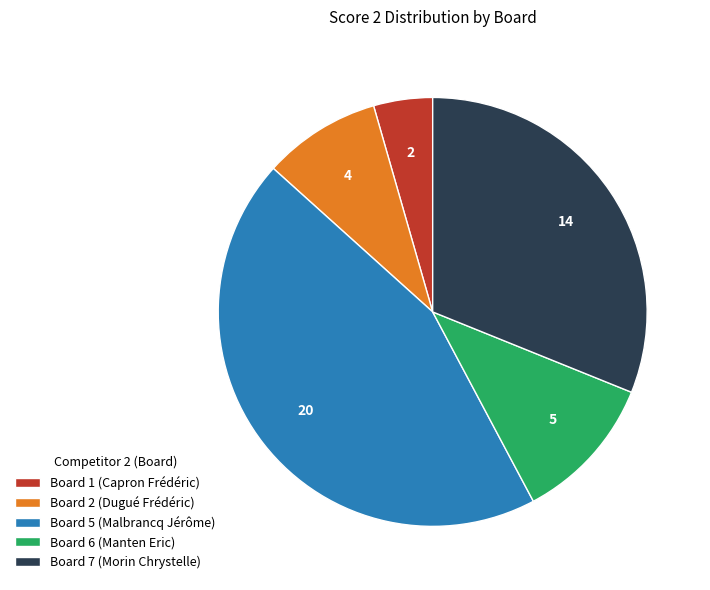

True or false: Board 5 (Malbrancq Jérôme) accounts for 55% of the total.

False